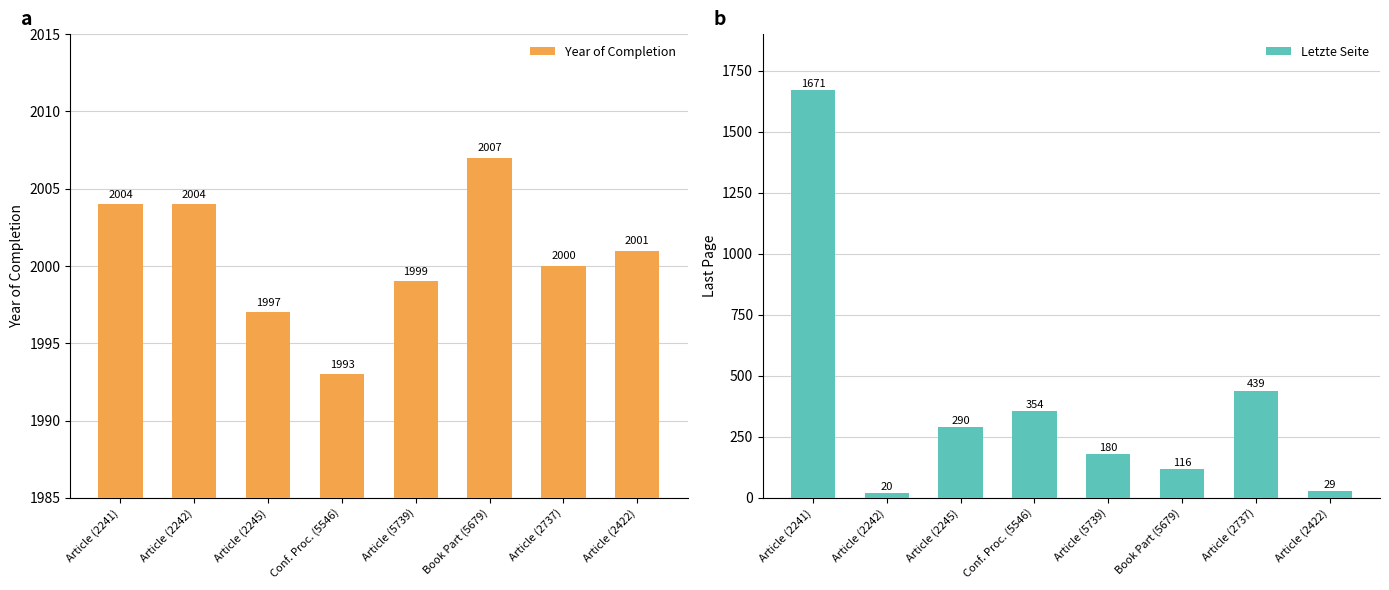

At which category is the sum across all series the highest?

Article (2241)